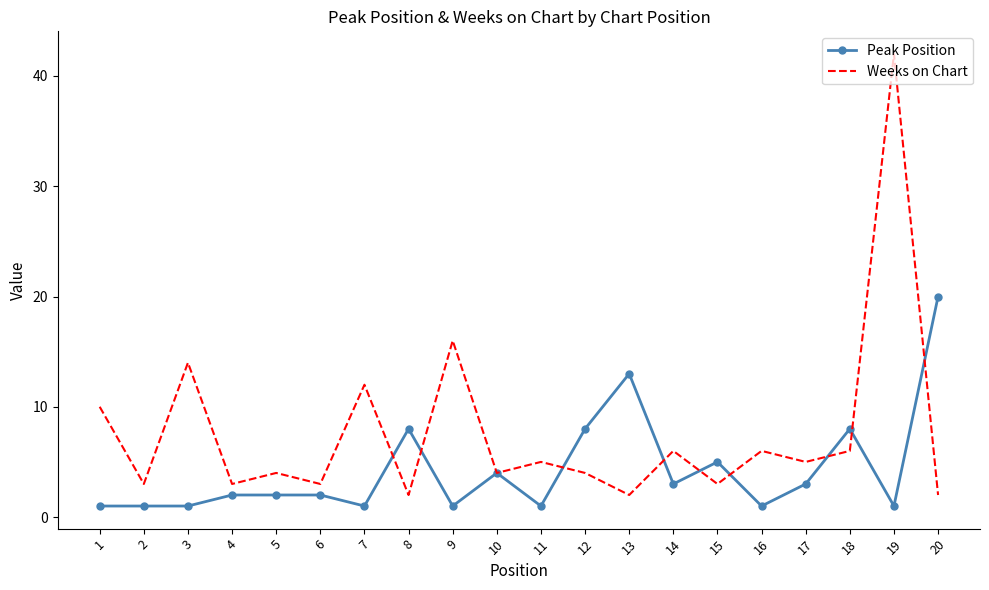

At how many categories does at least one series exceed 34?

1